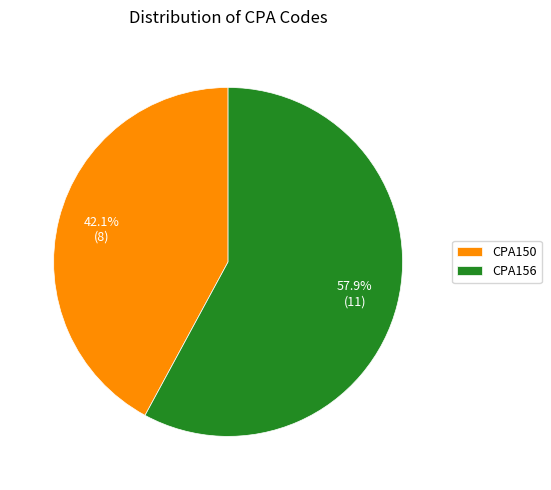

To the nearest percent, what is the combined percentage of CPA156 and CPA150?

100%